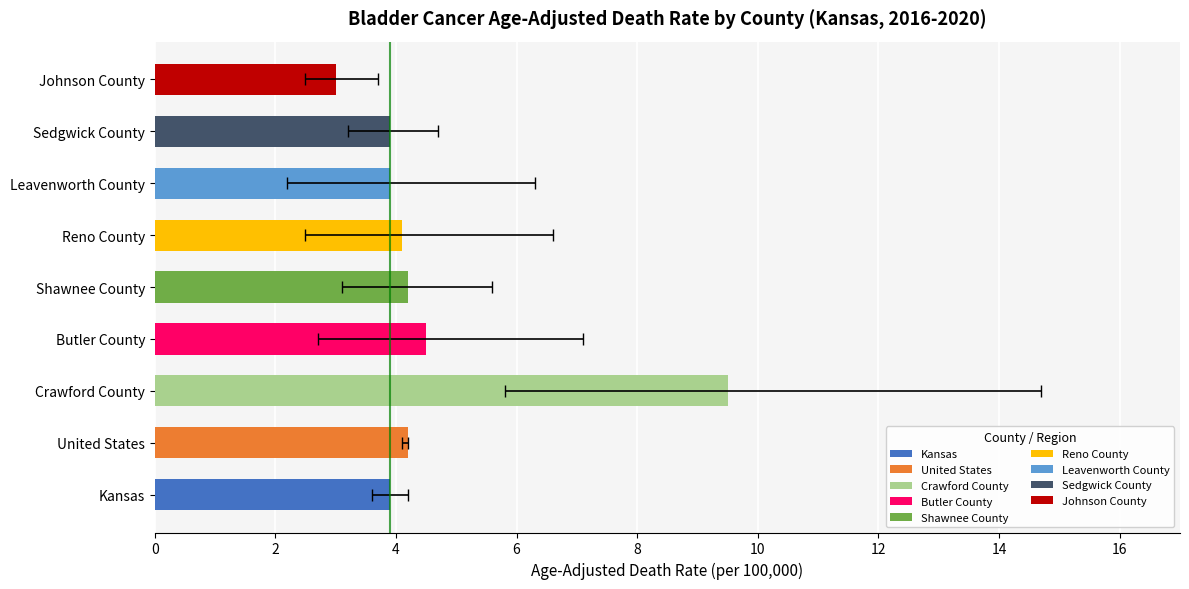

What is the label of the 9th bar from the right?

Kansas